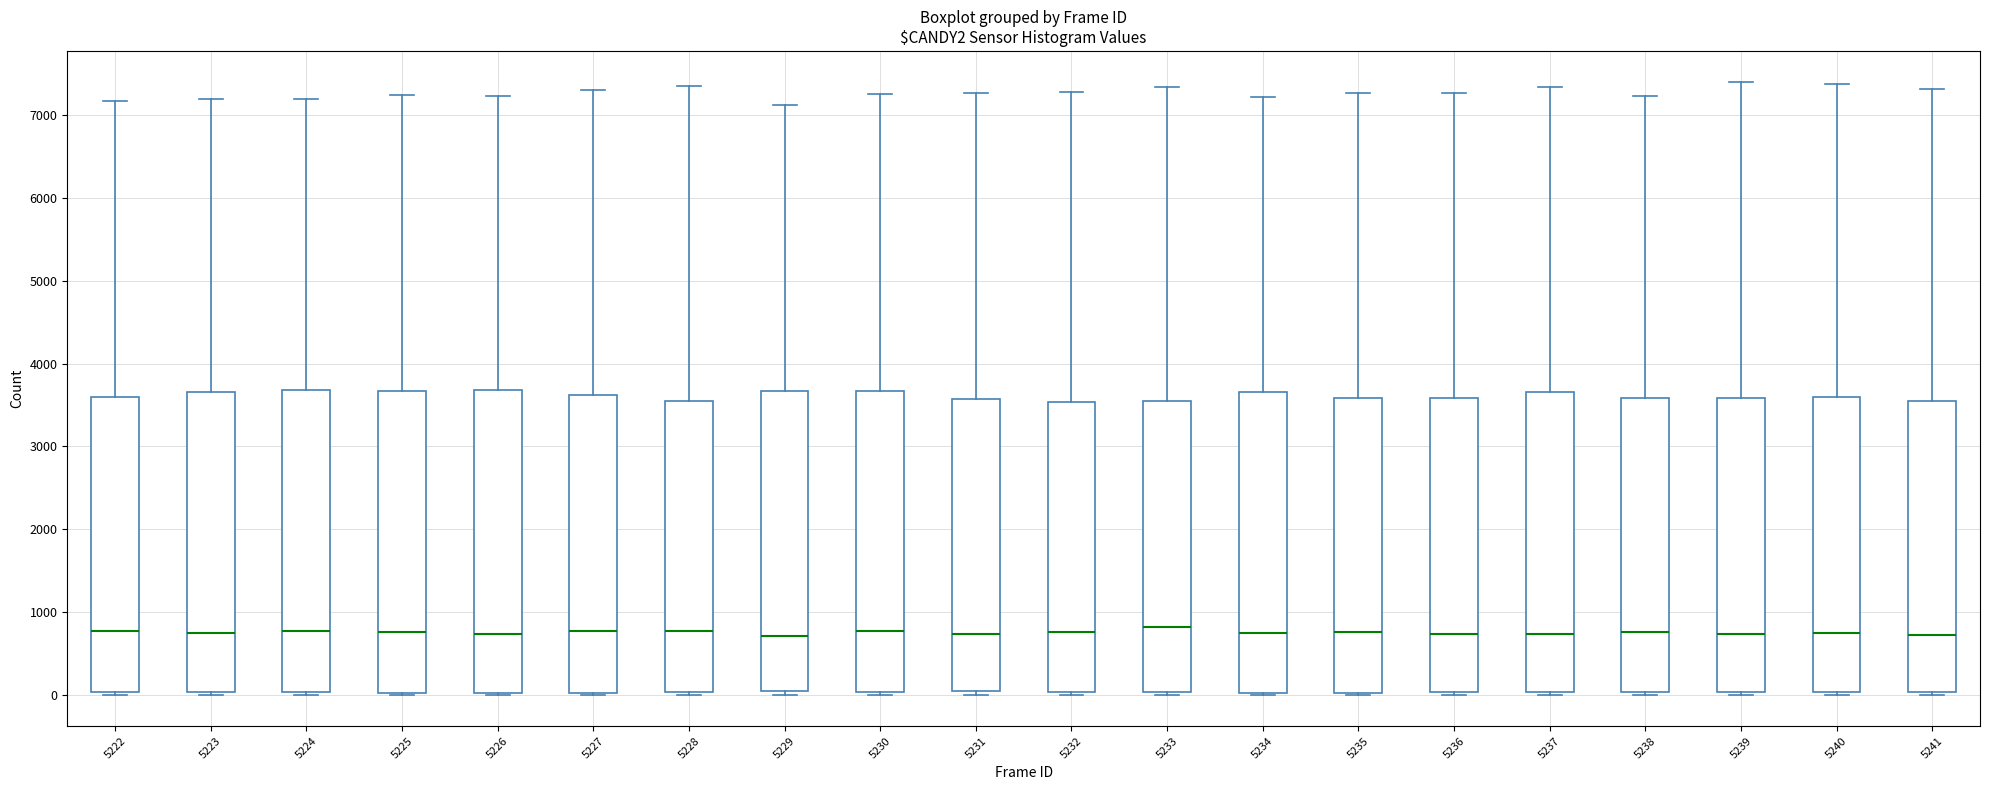

Reading left to right, read every box against the y-axis: the position of its median line, the range the box covers, and the ends of its whiskers. The values are not printed on the chart, so give them approximately, as read against the axis.

5222: median 800, box 0 to 3600, whiskers 0 (just below the box's lower edge) to 7200
5223: median 800, box 0 to 3700, whiskers 0 (just below the box's lower edge) to 7200
5224: median 800, box 0 to 3700, whiskers 0 (just below the box's lower edge) to 7200
5225: median 800, box 0 to 3700, whiskers 0 (just below the box's lower edge) to 7200
5226: median 700, box 0 to 3700, whiskers 0 (just below the box's lower edge) to 7200
5227: median 800, box 0 to 3600, whiskers 0 to 7300
5228: median 800, box 0 to 3500, whiskers 0 (just below the box's lower edge) to 7300
5229: median 700, box 0 to 3700, whiskers 0 (just below the box's lower edge) to 7100
5230: median 800, box 0 to 3700, whiskers 0 (just below the box's lower edge) to 7200
5231: median 700, box 0 to 3600, whiskers 0 (just below the box's lower edge) to 7300
5232: median 800, box 0 to 3500, whiskers 0 (just below the box's lower edge) to 7300
5233: median 800, box 0 to 3500, whiskers 0 (just below the box's lower edge) to 7300
5234: median 700, box 0 to 3700, whiskers 0 (just below the box's lower edge) to 7200
5235: median 800, box 0 to 3600, whiskers 0 to 7300
5236: median 700, box 0 to 3600, whiskers 0 (just below the box's lower edge) to 7300
5237: median 700, box 0 to 3700, whiskers 0 (just below the box's lower edge) to 7300
5238: median 800, box 0 to 3600, whiskers 0 (just below the box's lower edge) to 7200
5239: median 700, box 0 to 3600, whiskers 0 (just below the box's lower edge) to 7400
5240: median 800, box 0 to 3600, whiskers 0 (just below the box's lower edge) to 7400
5241: median 700, box 0 to 3500, whiskers 0 (just below the box's lower edge) to 7300